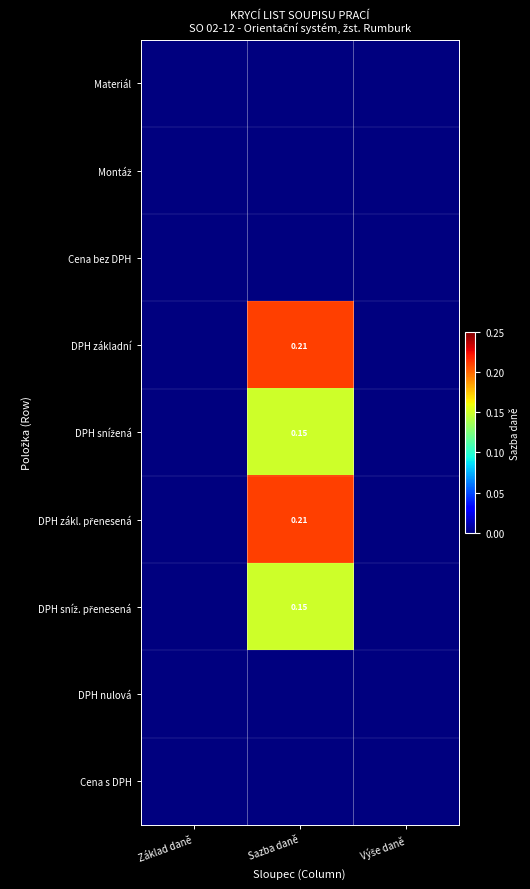

At which label is DPH základní closest to 0?

Základ daně